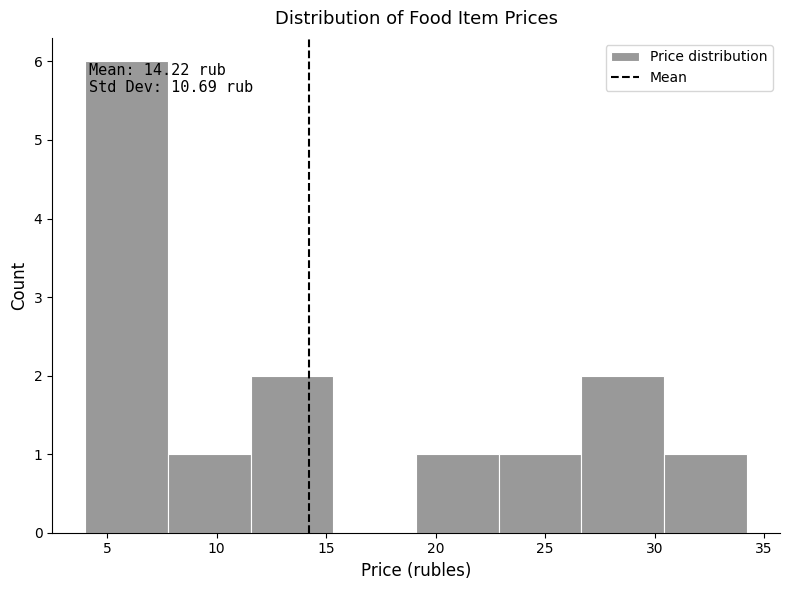

Which range on the x-axis has the tallest bar?

4.0 to 8.0